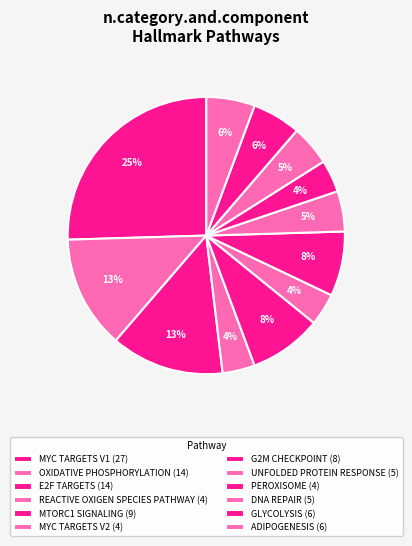

Count the number of slices in the pie.

12